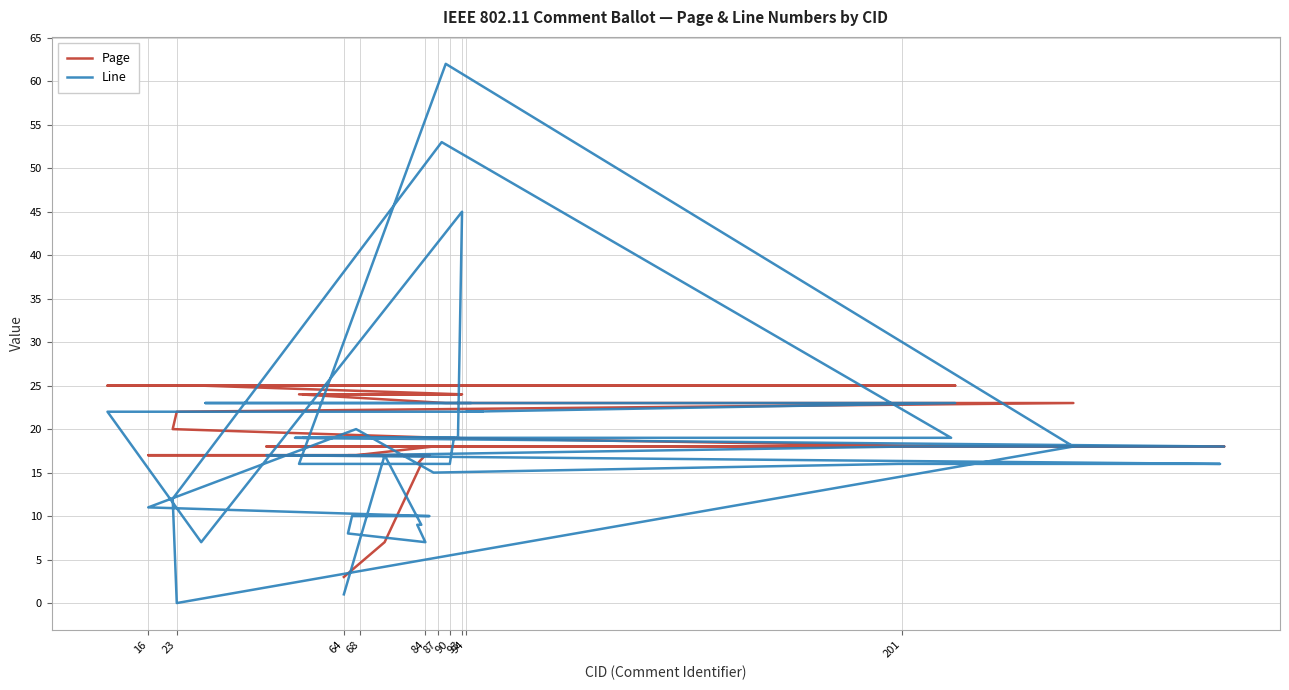

What is the label of the 4th point from the right?

94